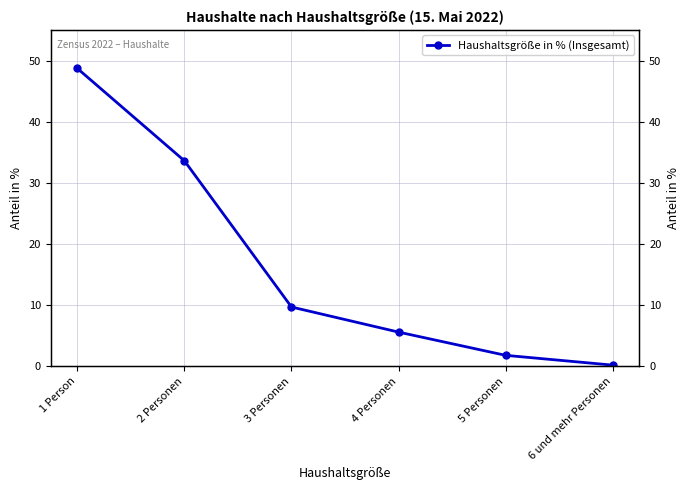

What is the sum of the values at 5 Personen and 4 Personen?

7.4